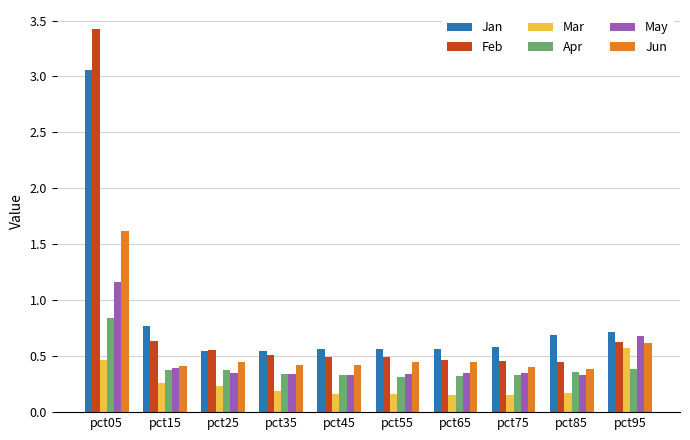

What are all the series names shown in the legend?

Jan, Feb, Mar, Apr, May, Jun